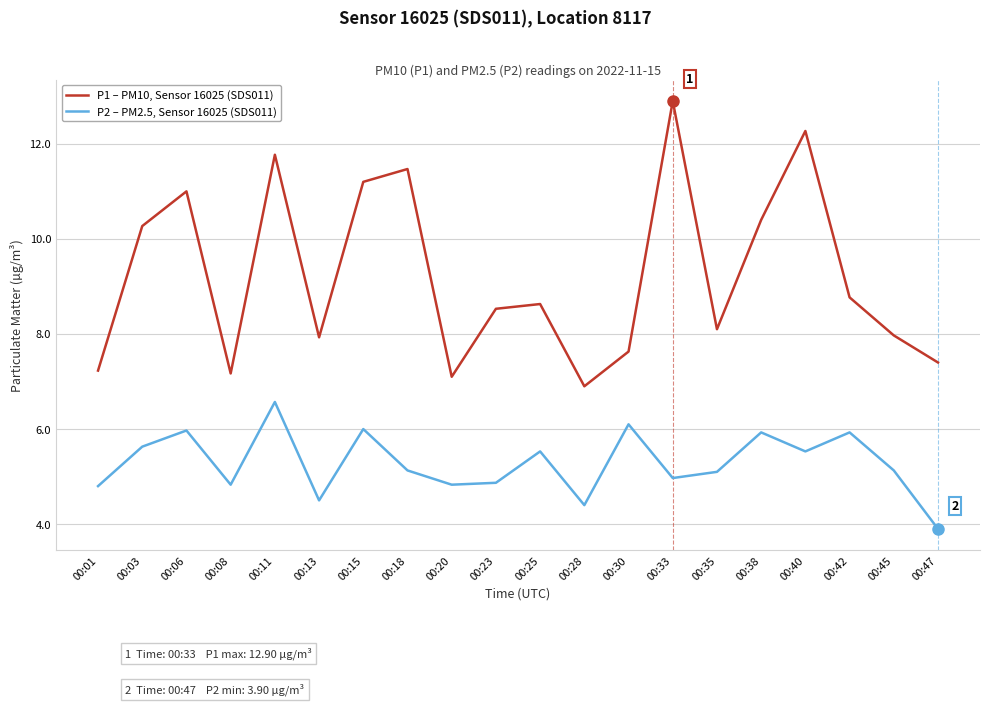

Which series has the largest total across all categories?

P1 – PM10, Sensor 16025 (SDS011)